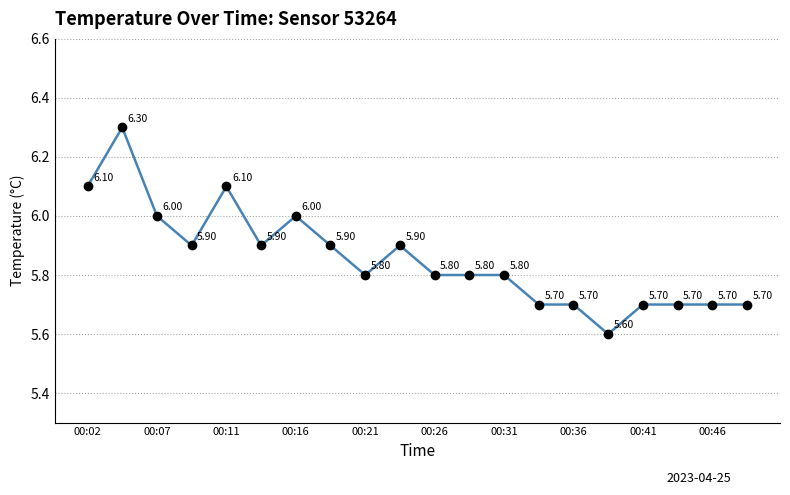

What is the average value?

5.9